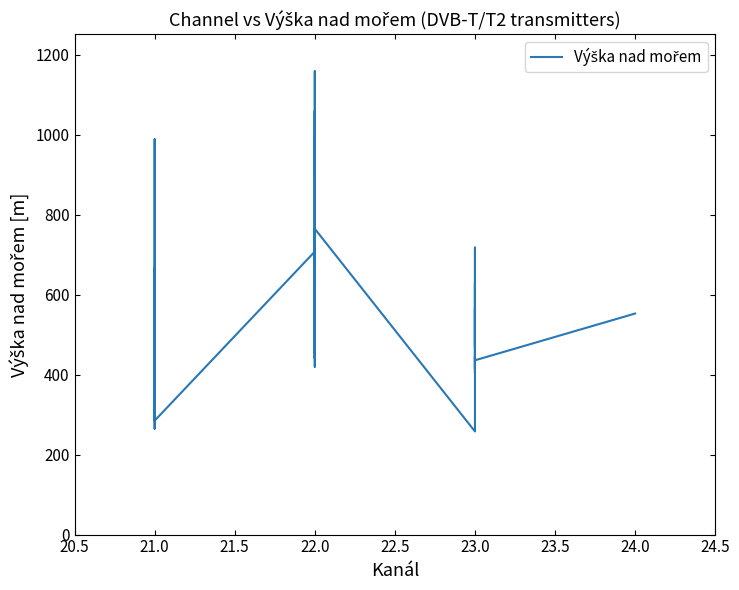

How many data points does each series have?

40